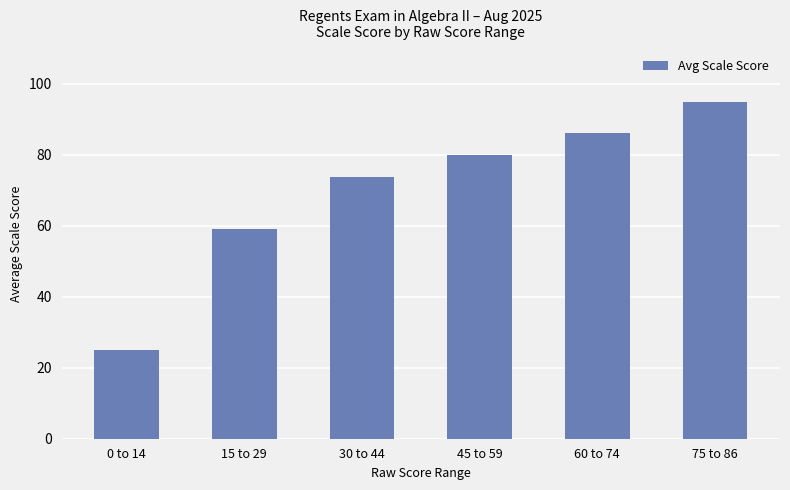

What is the label of the 6th bar from the left?

75 to 86